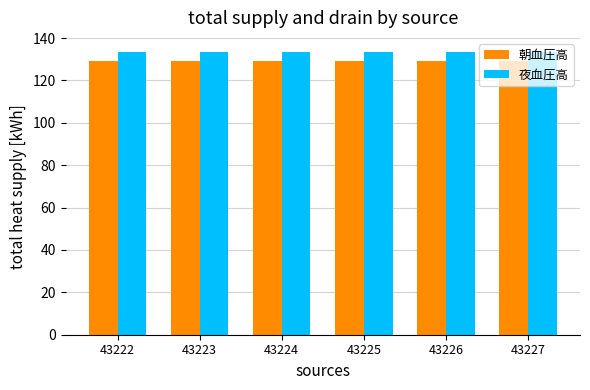

Reading left to right, extract all data points from this chart.

朝血圧高: 43222=129.1	43223=129.1	43224=129.1	43225=129.1	43226=129.1	43227=129.1
夜血圧高: 43222=133.4	43223=133.4	43224=133.4	43225=133.4	43226=133.4	43227=133.4